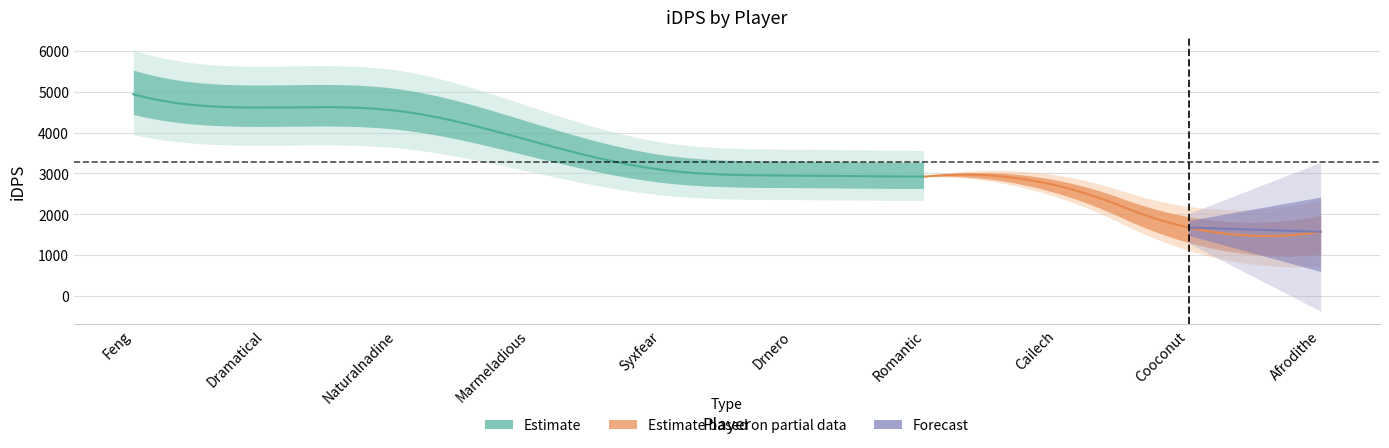

What is the average value?

3279.7